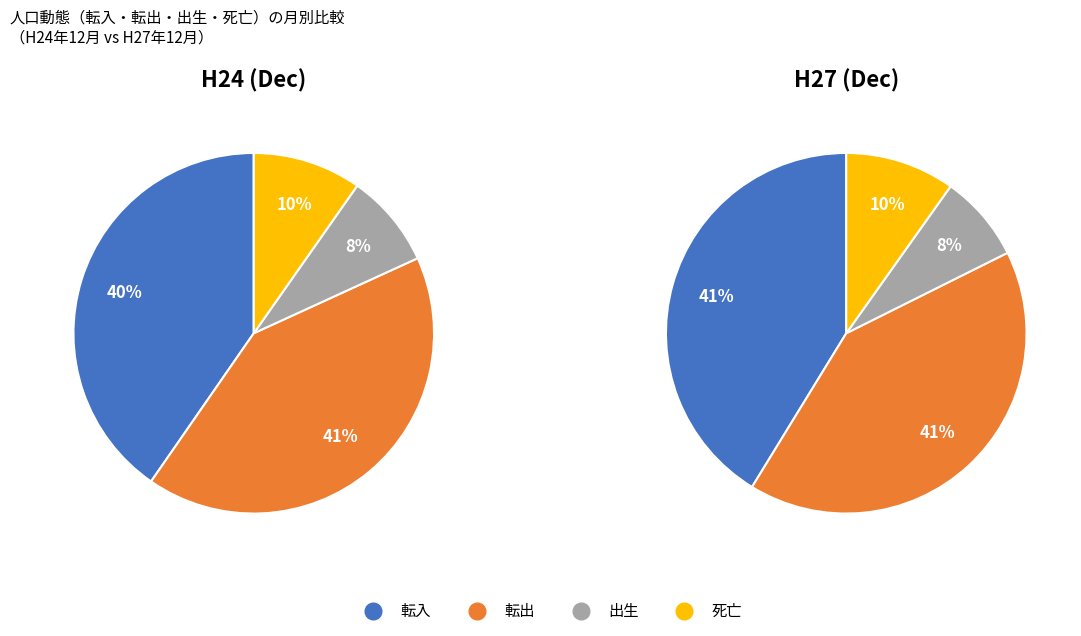

Which has a higher value, 転入 or 出生?

転入